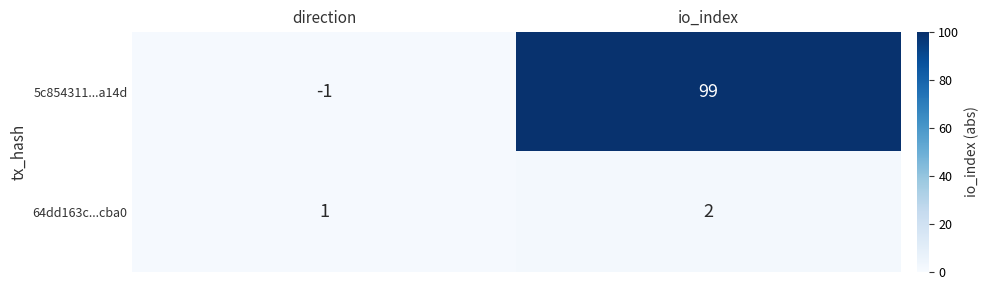

What is the average value of the 5c854311...a14d series?

49